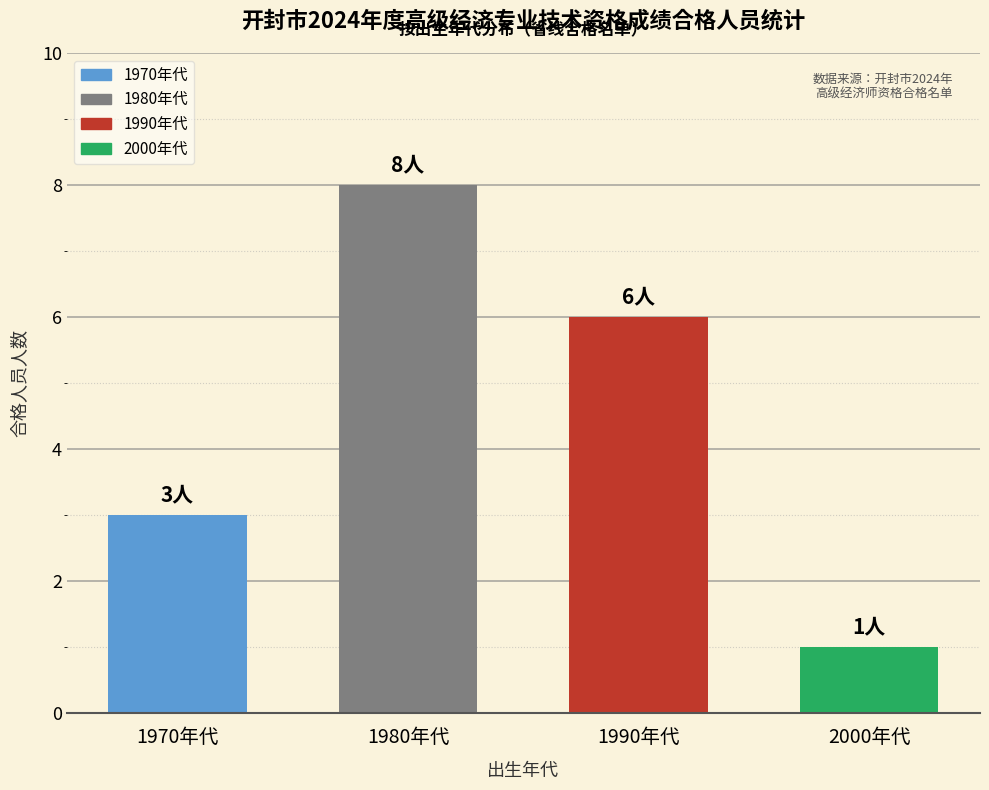

How many bars are there in total?

4